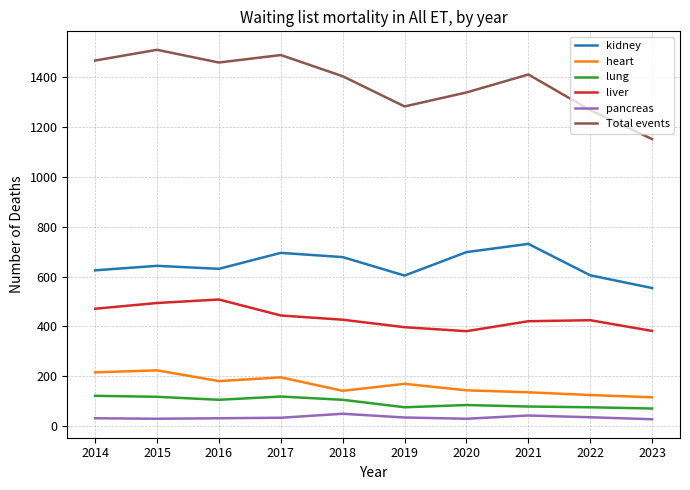

Is it true that kidney equals 631 at 2016?

True